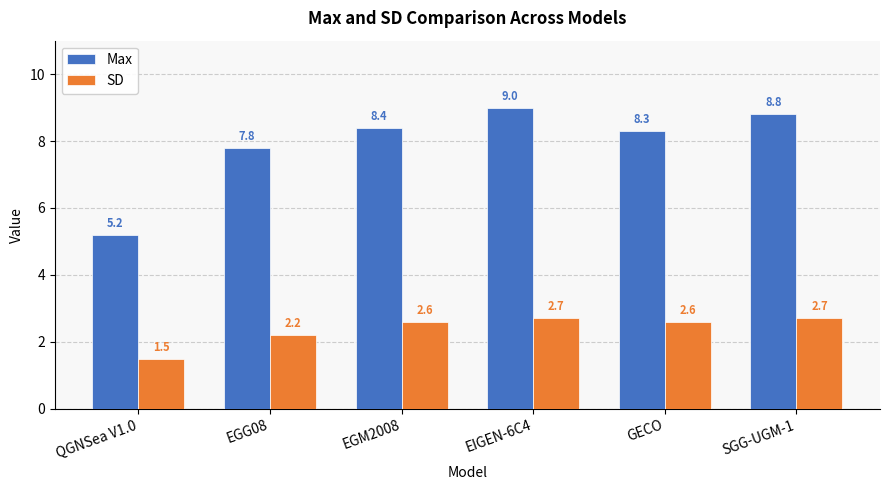

Which series has the largest total across all categories?

Max